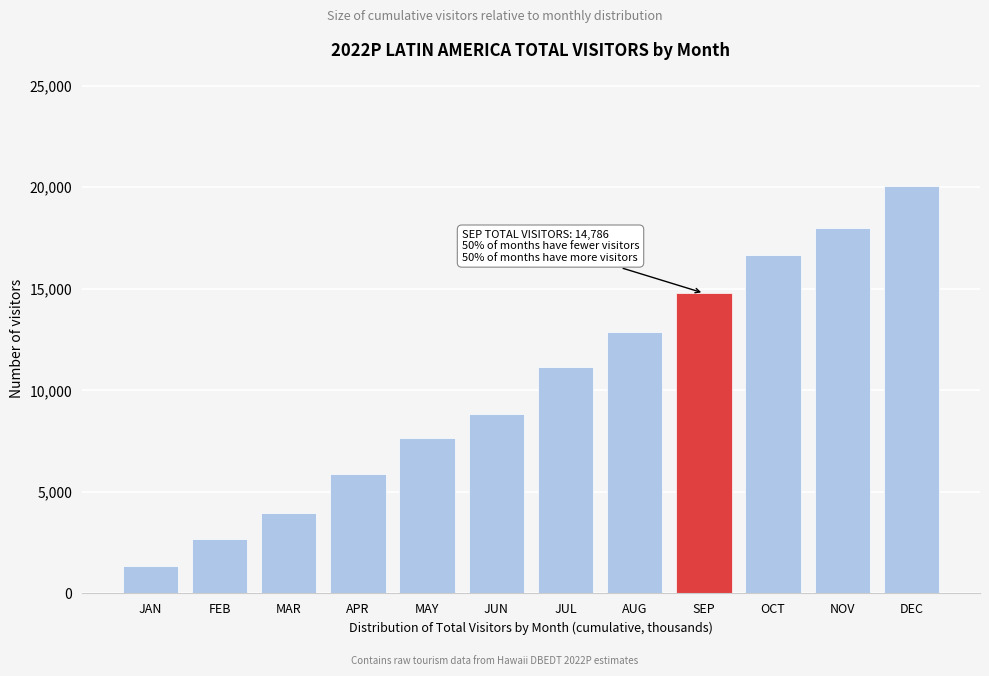

Reading right to left, transcribe all the data shown in this chart.

20077.8	17997.5	16684.6	14786.7	12868.3	11134.0	8844.9	7633.1	5871.8	3941.8	2676.0	1335.1